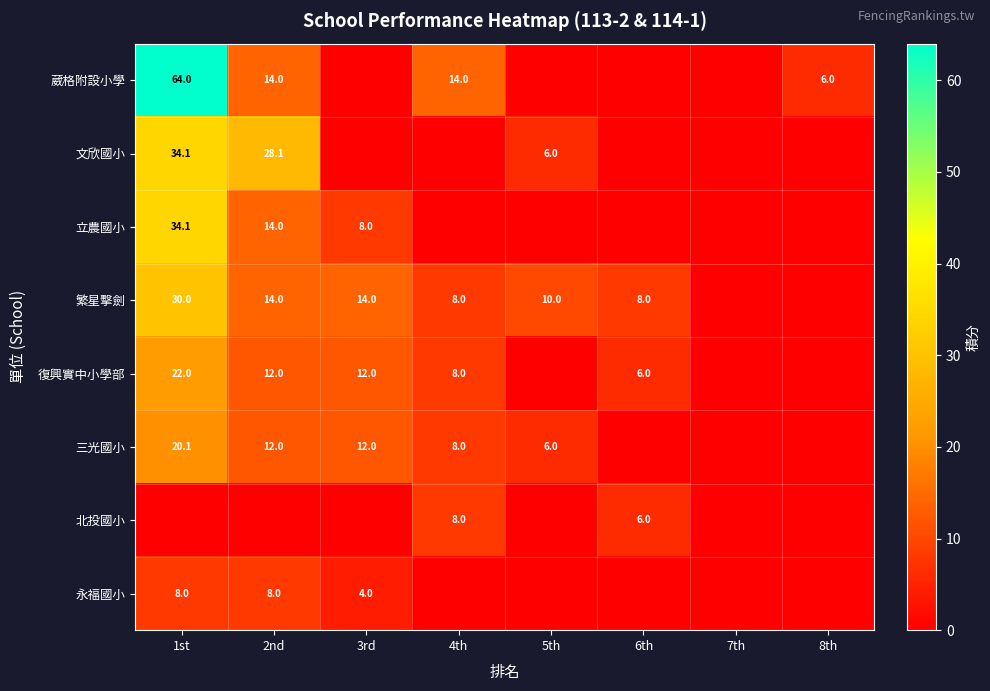

What is the sum of the 永福國小 values at 3rd and 1st?

12.0